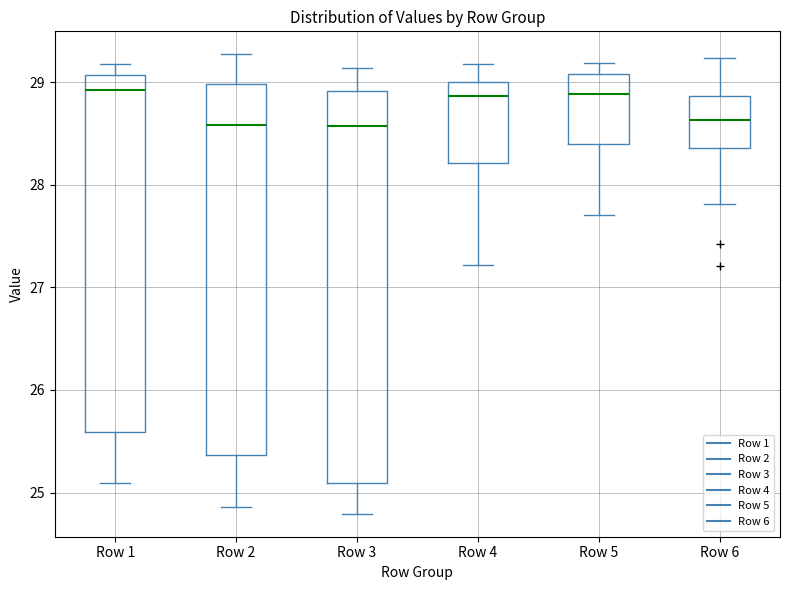

Reading left to right, transcribe this box plot: for each box, give where its median line is, the range the box spans, and where its two whiskers end, as read against the y-axis. The values are not printed on the chart, so give them approximately, as read against the axis.

Row 1: median 28.9, box 25.6 to 29.1, whiskers 25.1 to 29.2
Row 2: median 28.6, box 25.4 to 29.0, whiskers 24.9 to 29.3
Row 3: median 28.6, box 25.1 to 28.9, whiskers 24.8 to 29.1
Row 4: median 28.9, box 28.2 to 29.0, whiskers 27.2 to 29.2
Row 5: median 28.9, box 28.4 to 29.1, whiskers 27.7 to 29.2
Row 6: median 28.6, box 28.4 to 28.9, whiskers 27.8 to 29.2